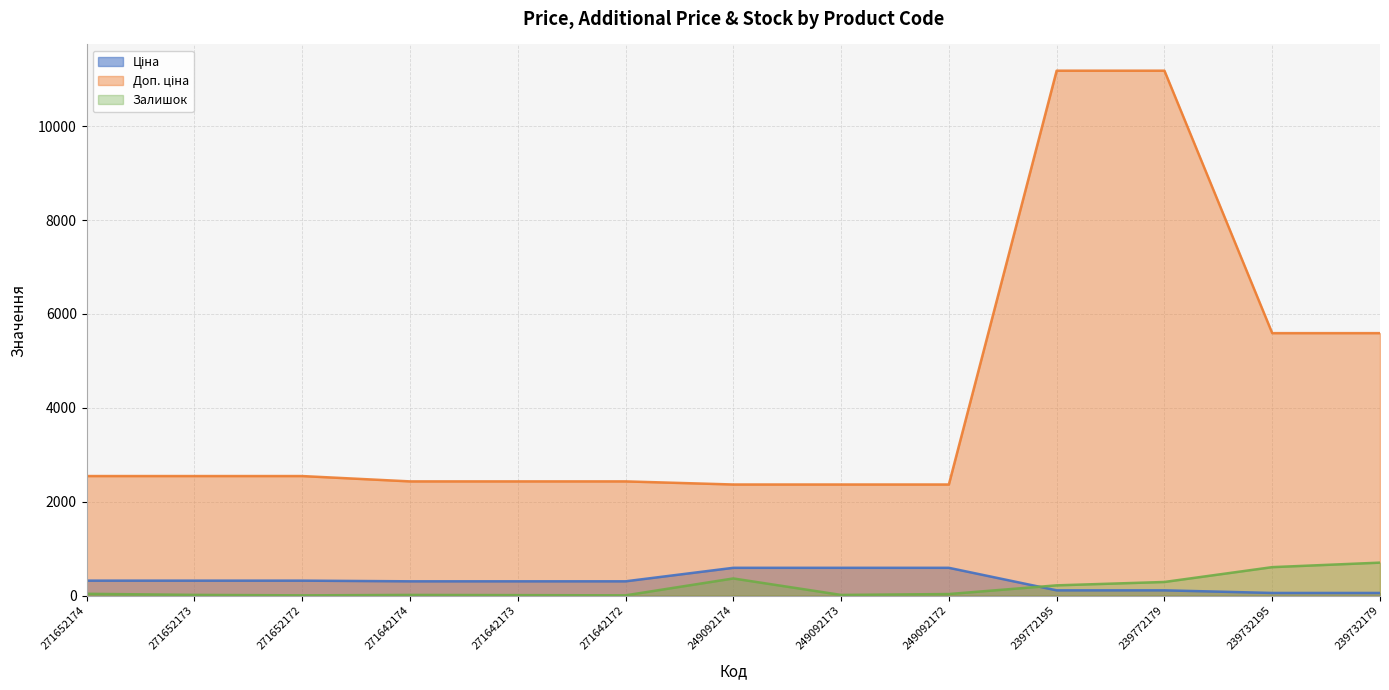

What is the difference between the maximum and second lowest values in the Ціна series?

535.7